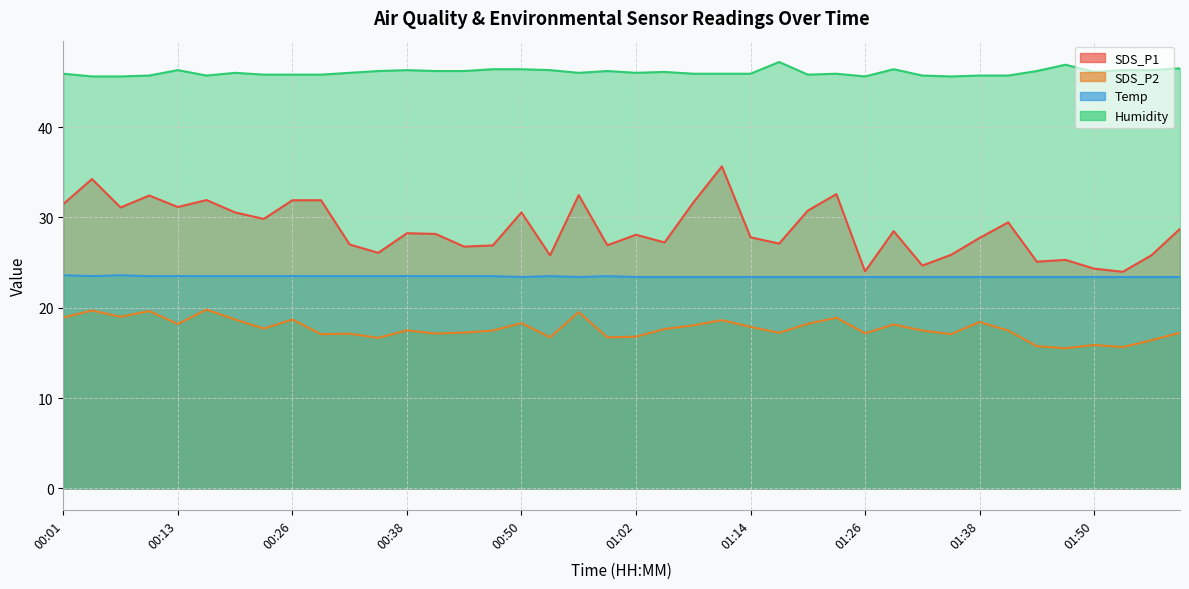

What position from the right is 01:08?

18